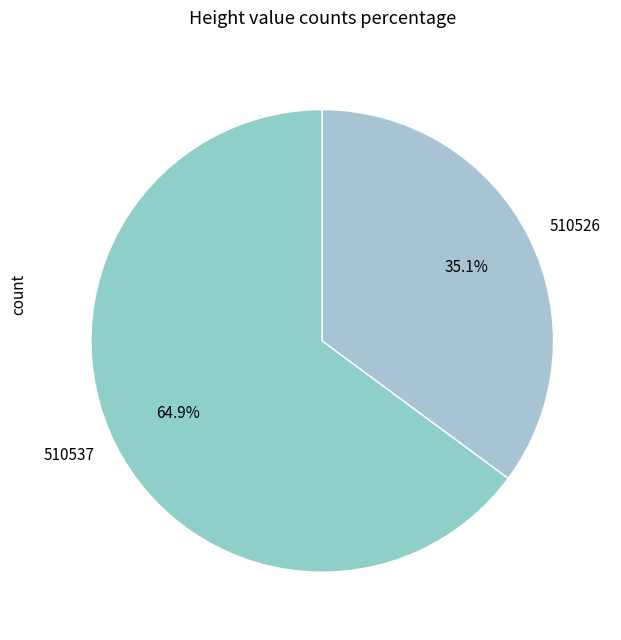

Between 510537 and 510526, which is larger?

510537